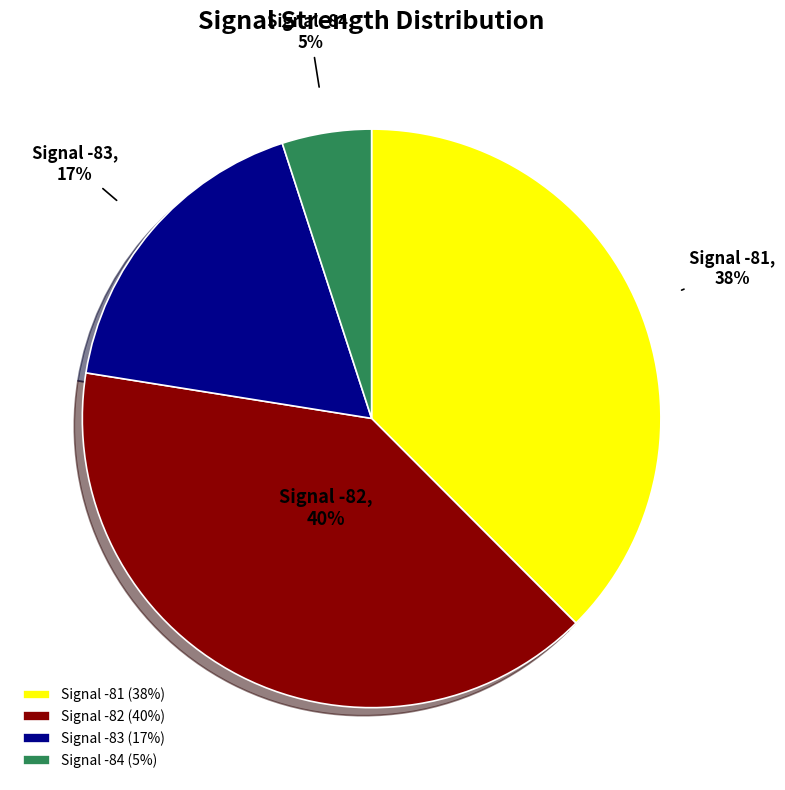

The Signal -82 slice represents 40% of the pie. True or false?

True